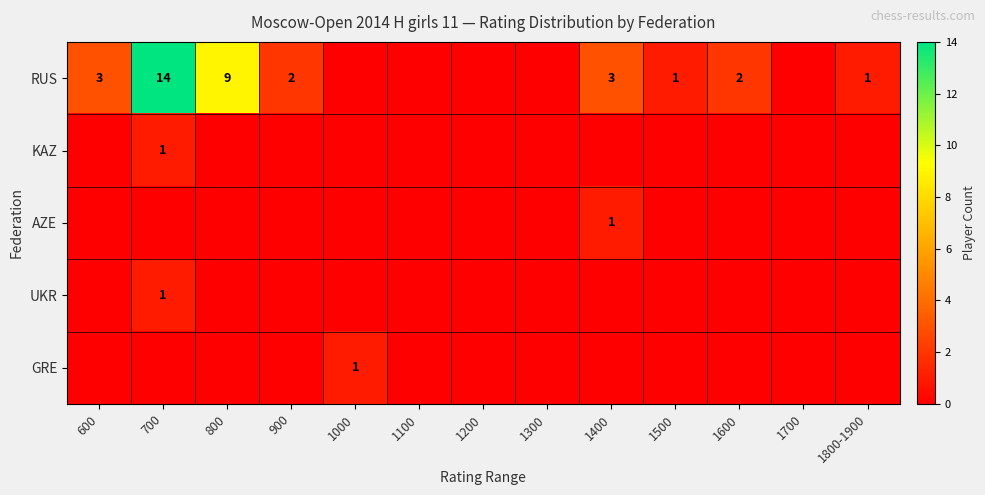

Between 900 and 1700, which is larger?

900